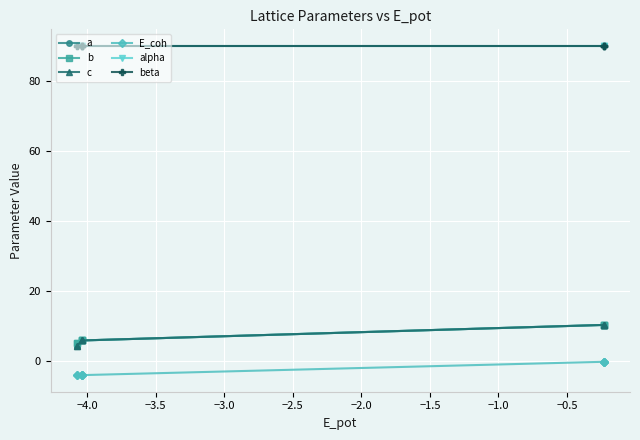

What are all the series names shown in the legend?

a, b, c, E_coh, alpha, beta